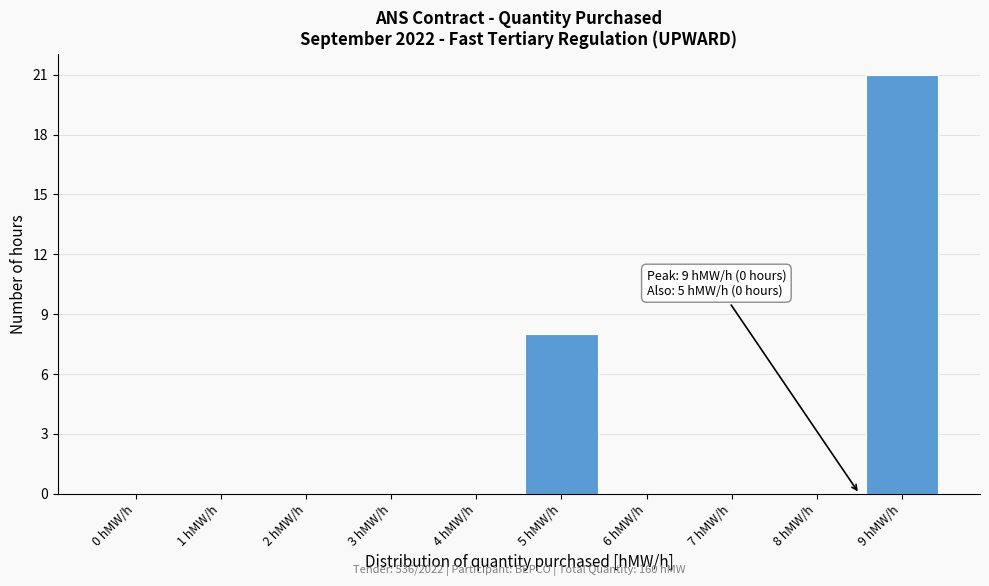

Reading left to right, transcribe all the data shown in this chart.

0 hMW/h=0	1 hMW/h=0	2 hMW/h=0	3 hMW/h=0	4 hMW/h=0	5 hMW/h=8	6 hMW/h=0	7 hMW/h=0	8 hMW/h=0	9 hMW/h=21